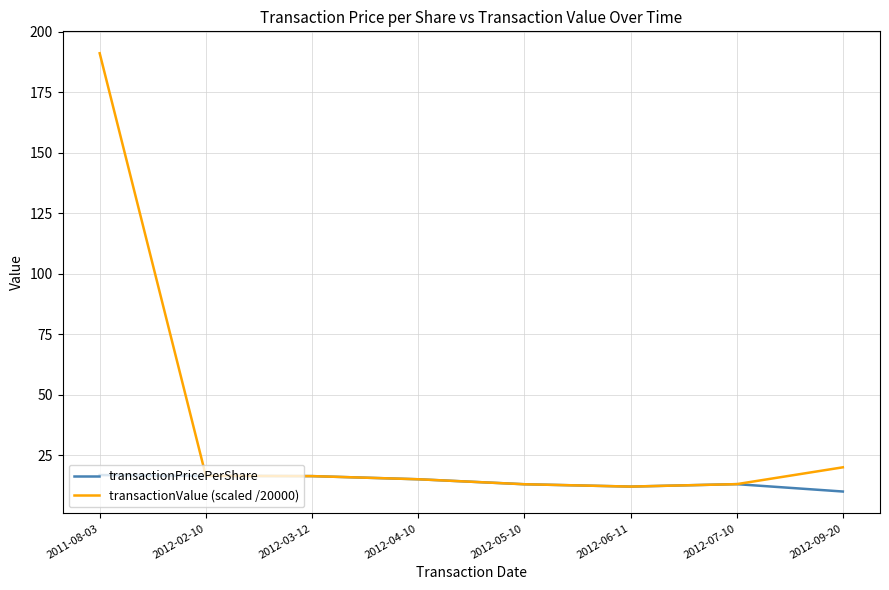

At which category is the sum across all series the highest?

2011-08-03